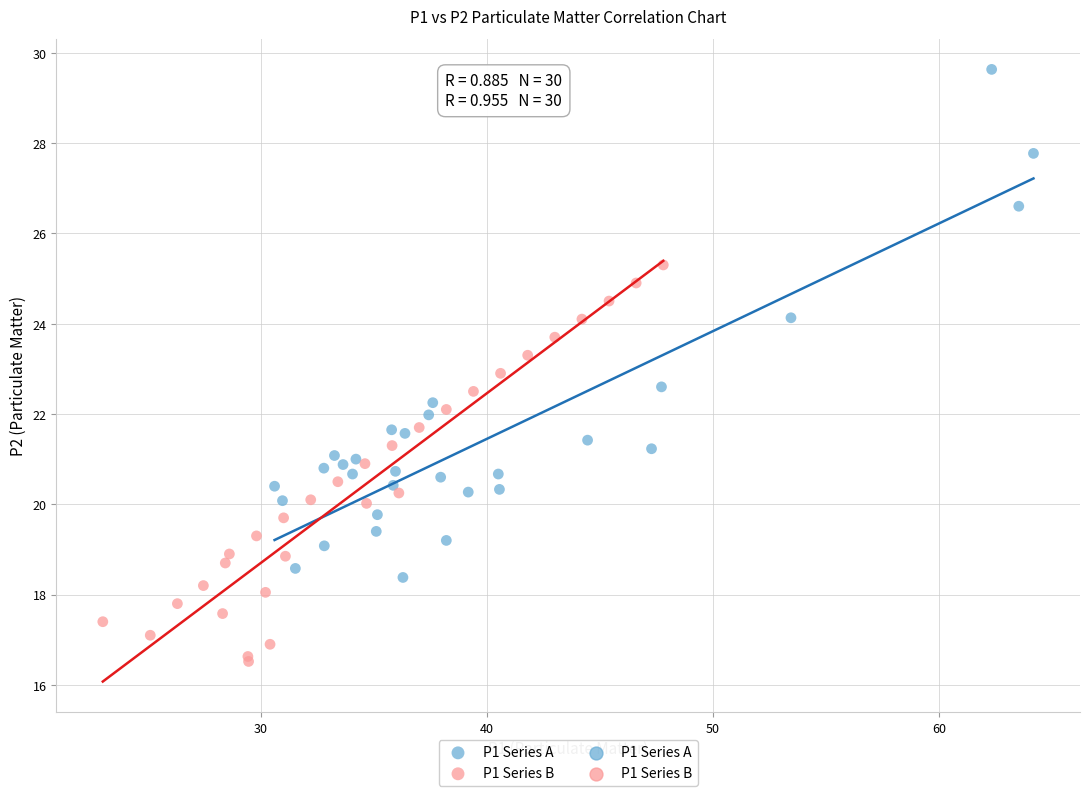

Which series contains the lowest Y value?

P1 Series B